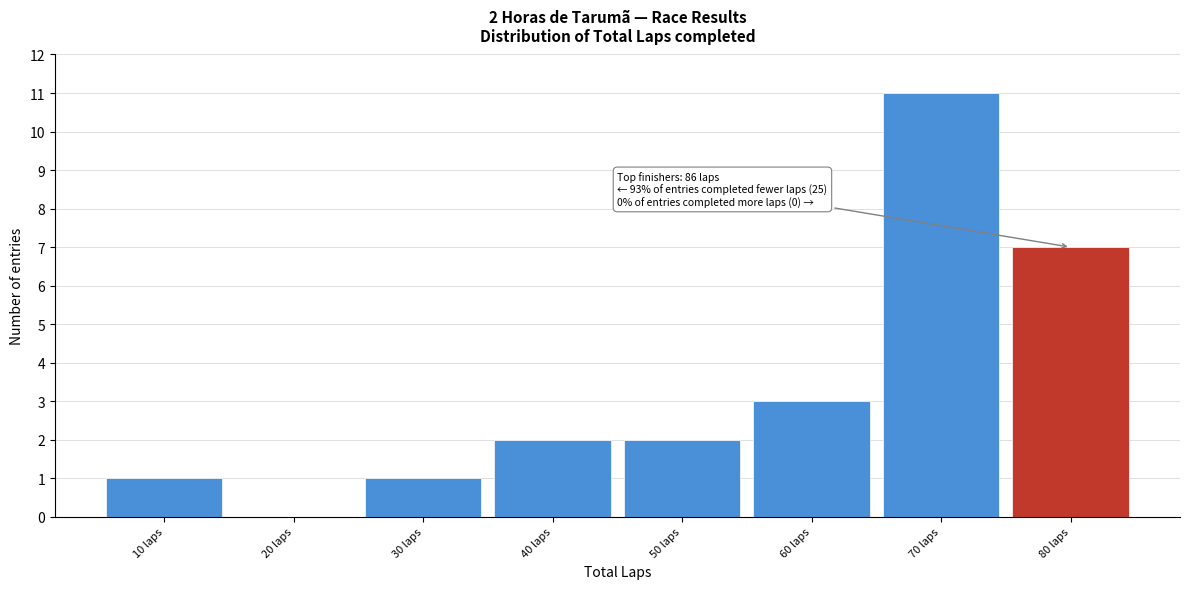

Reading left to right, transcribe all the data shown in this chart.

10 laps=1	20 laps=0	30 laps=1	40 laps=2	50 laps=2	60 laps=3	70 laps=11	80 laps=7